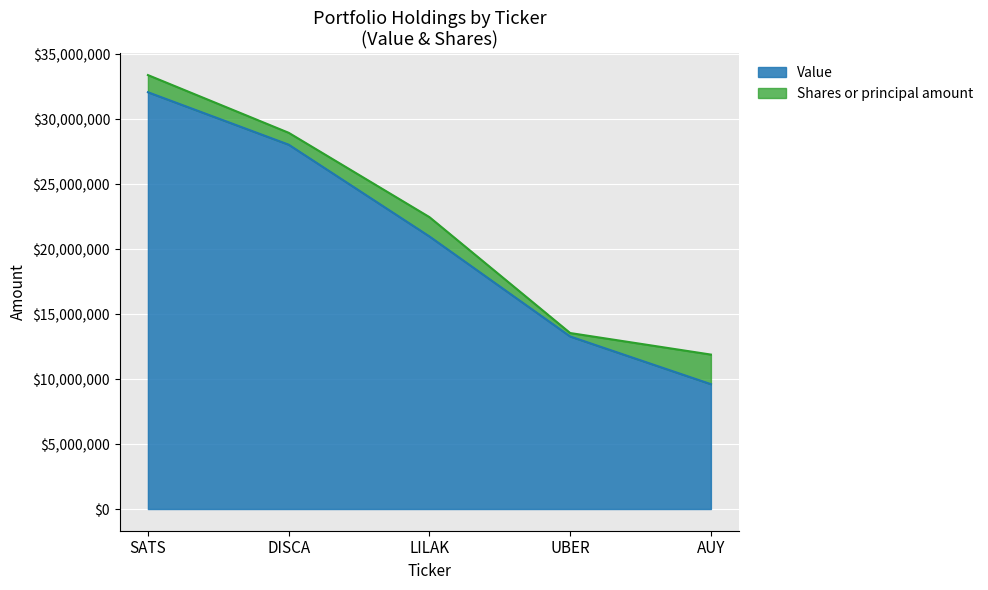

Rank the categories by value from lowest to highest.

AUY, UBER, LILAK, DISCA, SATS